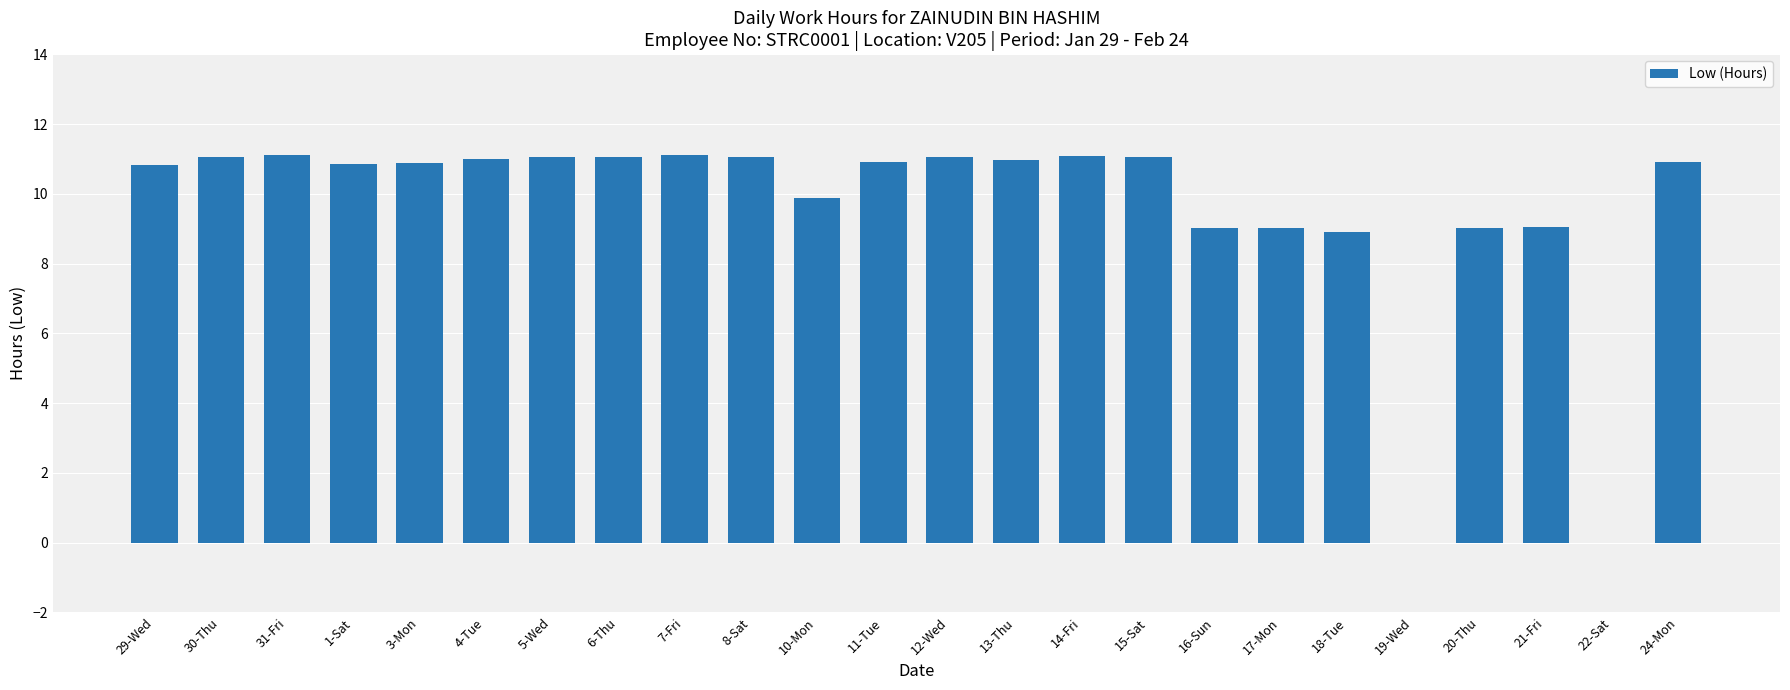

How many values exceed 10?

16